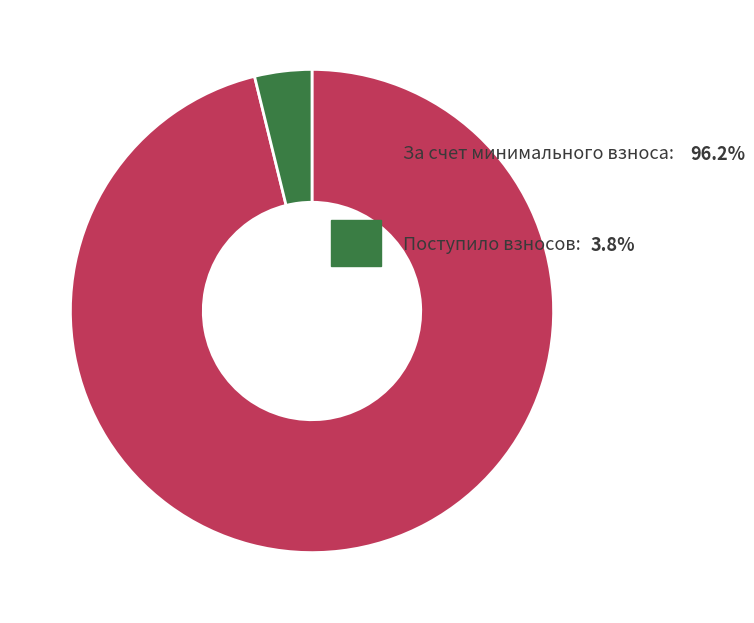

Count the number of slices in the pie.

2